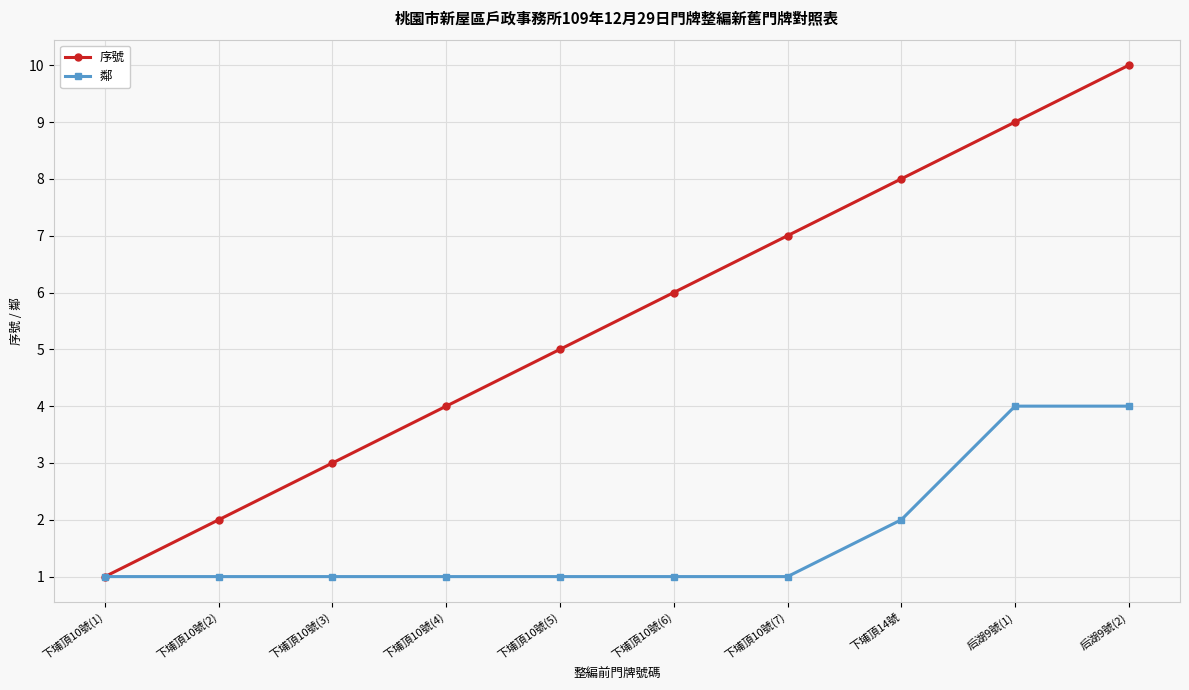

True or false: 序號 has more than 0 points higher than both neighbors.

False